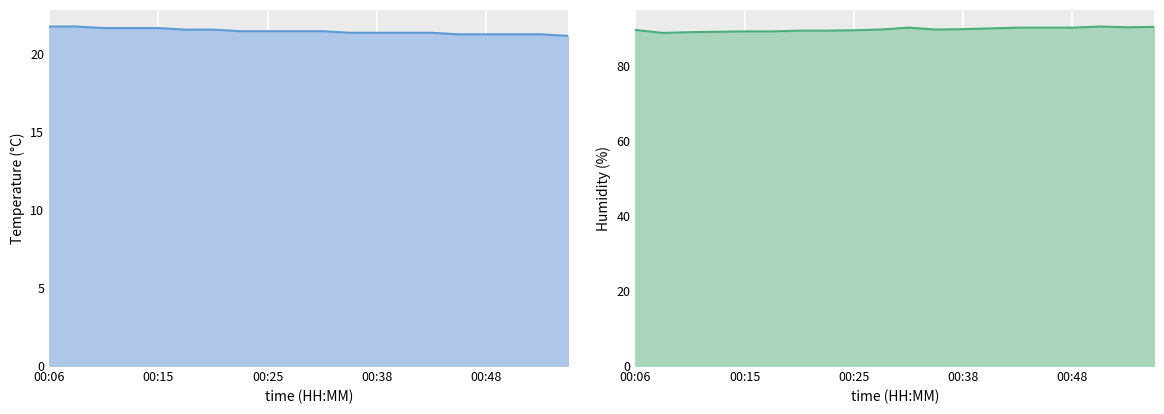

At which label does temperature reach its peak?

00:06